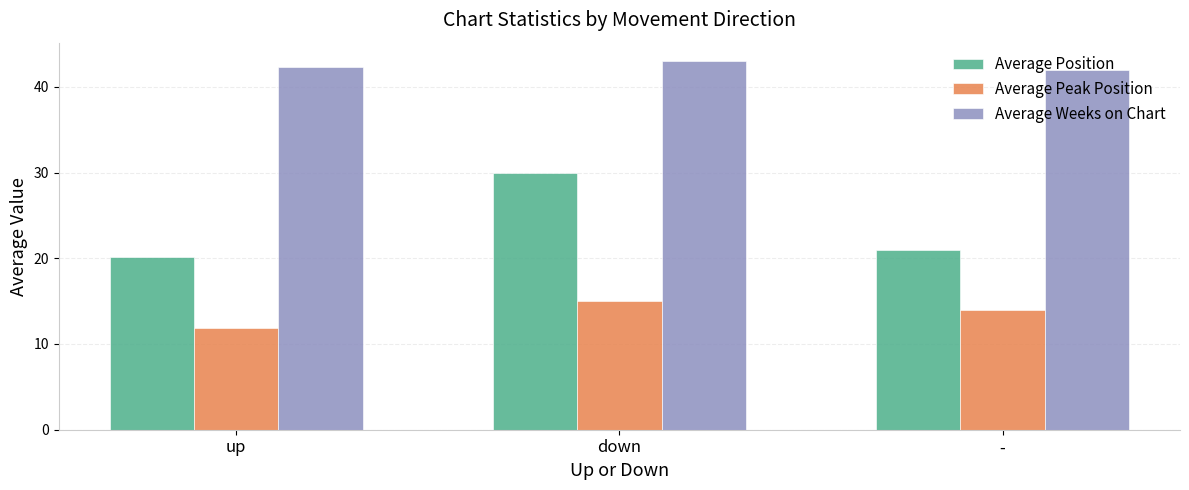

What is the approximate value of Average Peak Position at -?

14.0